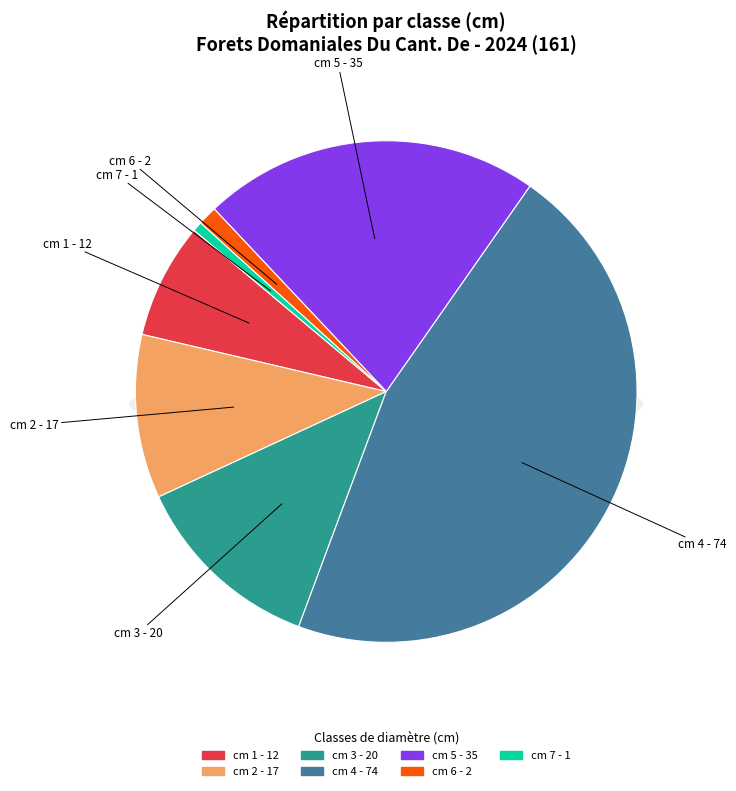

Combined, do 7 and 3 account for over 50%?

No